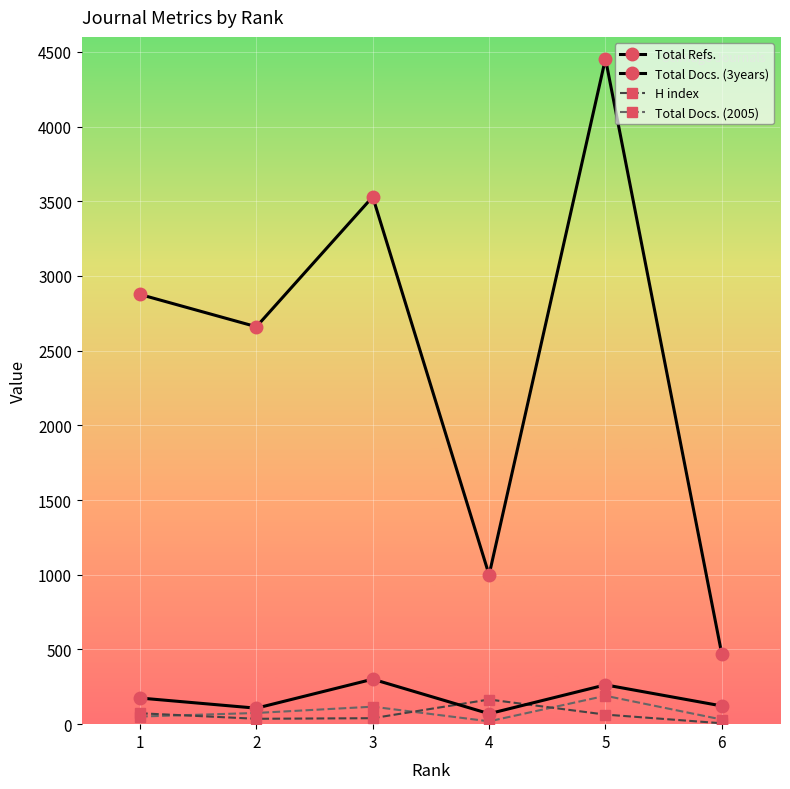

In Total Refs., how many points are higher than both neighbors (excluding endpoints)?

2